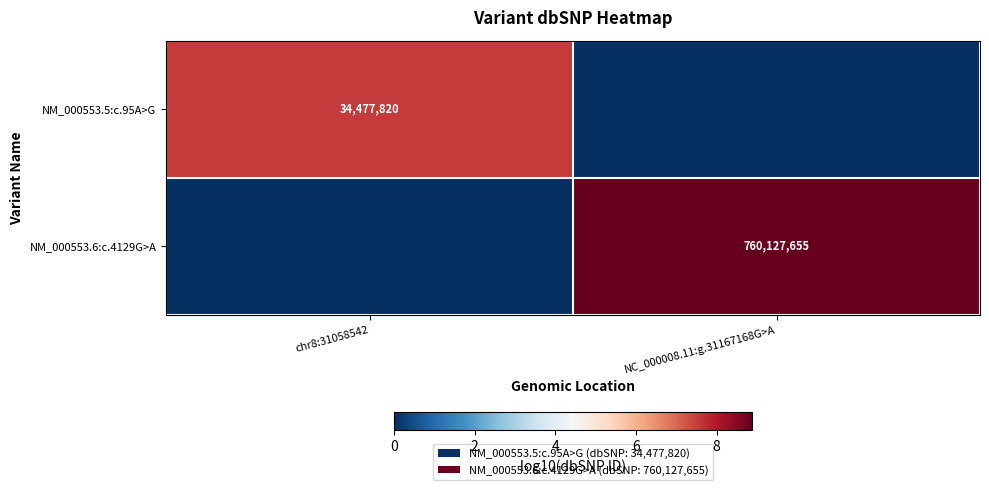

Is it true that NM_000553.5:c.95A>G equals 14353688 at chr8:31058542?

False